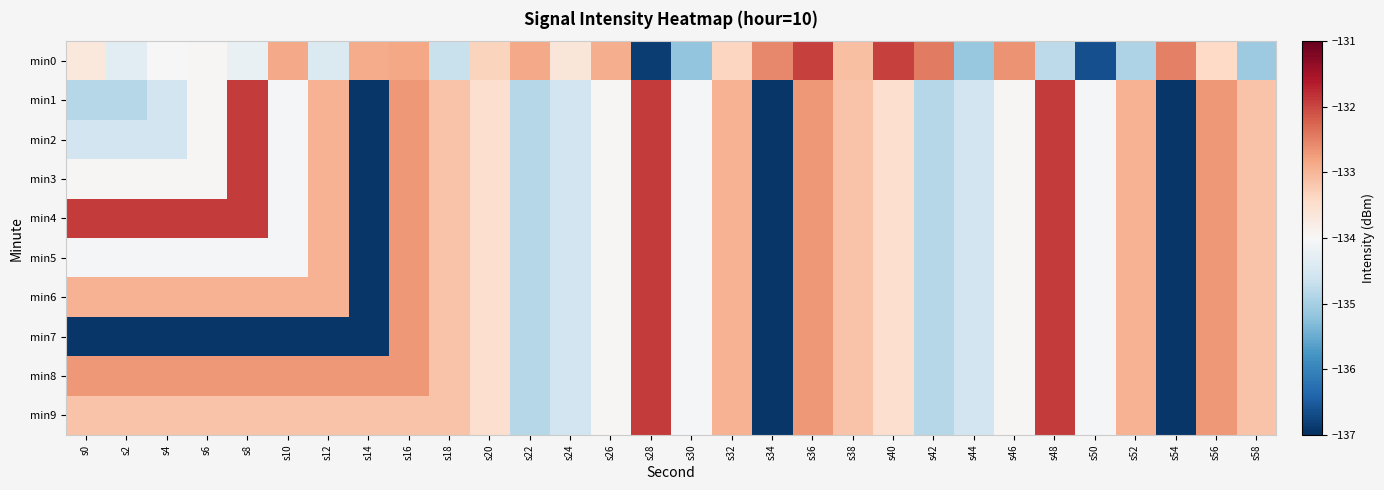

Reading right to left, transcribe all the data shown in this chart.

min0: s58=-135.1	s56=-133.4	s54=-132.5	s52=-134.9	s50=-136.6	s48=-134.8	s46=-132.7	s44=-135.1	s42=-132.4	s40=-131.9	s38=-133.1	s36=-132.0	s34=-132.6	s32=-133.4	s30=-135.2	s28=-136.8	s26=-132.9	s24=-133.6	s22=-132.9	s20=-133.3	s18=-134.7	s16=-132.8	s14=-132.9	s12=-134.4	s10=-132.9	s8=-134.2	s6=-134.0	s4=-134.0	s2=-134.3	s0=-133.7
min1: s58=-133.1	s56=-132.7	s54=-136.9	s52=-132.9	s50=-134.1	s48=-131.9	s46=-134.0	s44=-134.6	s42=-134.8	s40=-133.5	s38=-133.1	s36=-132.7	s34=-136.9	s32=-132.9	s30=-134.1	s28=-131.9	s26=-134.0	s24=-134.6	s22=-134.8	s20=-133.5	s18=-133.1	s16=-132.7	s14=-136.9	s12=-132.9	s10=-134.1	s8=-131.9	s6=-134.0	s4=-134.6	s2=-134.8	s0=-134.8
min2: s58=-133.1	s56=-132.7	s54=-136.9	s52=-132.9	s50=-134.1	s48=-131.9	s46=-134.0	s44=-134.6	s42=-134.8	s40=-133.5	s38=-133.1	s36=-132.7	s34=-136.9	s32=-132.9	s30=-134.1	s28=-131.9	s26=-134.0	s24=-134.6	s22=-134.8	s20=-133.5	s18=-133.1	s16=-132.7	s14=-136.9	s12=-132.9	s10=-134.1	s8=-131.9	s6=-134.0	s4=-134.6	s2=-134.6	s0=-134.6
min3: s58=-133.1	s56=-132.7	s54=-136.9	s52=-132.9	s50=-134.1	s48=-131.9	s46=-134.0	s44=-134.6	s42=-134.8	s40=-133.5	s38=-133.1	s36=-132.7	s34=-136.9	s32=-132.9	s30=-134.1	s28=-131.9	s26=-134.0	s24=-134.6	s22=-134.8	s20=-133.5	s18=-133.1	s16=-132.7	s14=-136.9	s12=-132.9	s10=-134.1	s8=-131.9	s6=-134.0	s4=-134.0	s2=-134.0	s0=-134.0
min4: s58=-133.1	s56=-132.7	s54=-136.9	s52=-132.9	s50=-134.1	s48=-131.9	s46=-134.0	s44=-134.6	s42=-134.8	s40=-133.5	s38=-133.1	s36=-132.7	s34=-136.9	s32=-132.9	s30=-134.1	s28=-131.9	s26=-134.0	s24=-134.6	s22=-134.8	s20=-133.5	s18=-133.1	s16=-132.7	s14=-136.9	s12=-132.9	s10=-134.1	s8=-131.9	s6=-131.9	s4=-131.9	s2=-131.9	s0=-131.9
min5: s58=-133.1	s56=-132.7	s54=-136.9	s52=-132.9	s50=-134.1	s48=-131.9	s46=-134.0	s44=-134.6	s42=-134.8	s40=-133.5	s38=-133.1	s36=-132.7	s34=-136.9	s32=-132.9	s30=-134.1	s28=-131.9	s26=-134.0	s24=-134.6	s22=-134.8	s20=-133.5	s18=-133.1	s16=-132.7	s14=-136.9	s12=-132.9	s10=-134.1	s8=-134.1	s6=-134.1	s4=-134.1	s2=-134.1	s0=-134.1
min6: s58=-133.1	s56=-132.7	s54=-136.9	s52=-132.9	s50=-134.1	s48=-131.9	s46=-134.0	s44=-134.6	s42=-134.8	s40=-133.5	s38=-133.1	s36=-132.7	s34=-136.9	s32=-132.9	s30=-134.1	s28=-131.9	s26=-134.0	s24=-134.6	s22=-134.8	s20=-133.5	s18=-133.1	s16=-132.7	s14=-136.9	s12=-132.9	s10=-132.9	s8=-132.9	s6=-132.9	s4=-132.9	s2=-132.9	s0=-132.9
min7: s58=-133.1	s56=-132.7	s54=-136.9	s52=-132.9	s50=-134.1	s48=-131.9	s46=-134.0	s44=-134.6	s42=-134.8	s40=-133.5	s38=-133.1	s36=-132.7	s34=-136.9	s32=-132.9	s30=-134.1	s28=-131.9	s26=-134.0	s24=-134.6	s22=-134.8	s20=-133.5	s18=-133.1	s16=-132.7	s14=-136.9	s12=-136.9	s10=-136.9	s8=-136.9	s6=-136.9	s4=-136.9	s2=-136.9	s0=-136.9
min8: s58=-133.1	s56=-132.7	s54=-136.9	s52=-132.9	s50=-134.1	s48=-131.9	s46=-134.0	s44=-134.6	s42=-134.8	s40=-133.5	s38=-133.1	s36=-132.7	s34=-136.9	s32=-132.9	s30=-134.1	s28=-131.9	s26=-134.0	s24=-134.6	s22=-134.8	s20=-133.5	s18=-133.1	s16=-132.7	s14=-132.7	s12=-132.7	s10=-132.7	s8=-132.7	s6=-132.7	s4=-132.7	s2=-132.7	s0=-132.7
min9: s58=-133.1	s56=-132.7	s54=-136.9	s52=-132.9	s50=-134.1	s48=-131.9	s46=-134.0	s44=-134.6	s42=-134.8	s40=-133.5	s38=-133.1	s36=-132.7	s34=-136.9	s32=-132.9	s30=-134.1	s28=-131.9	s26=-134.0	s24=-134.6	s22=-134.8	s20=-133.5	s18=-133.1	s16=-133.1	s14=-133.1	s12=-133.1	s10=-133.1	s8=-133.1	s6=-133.1	s4=-133.1	s2=-133.1	s0=-133.1